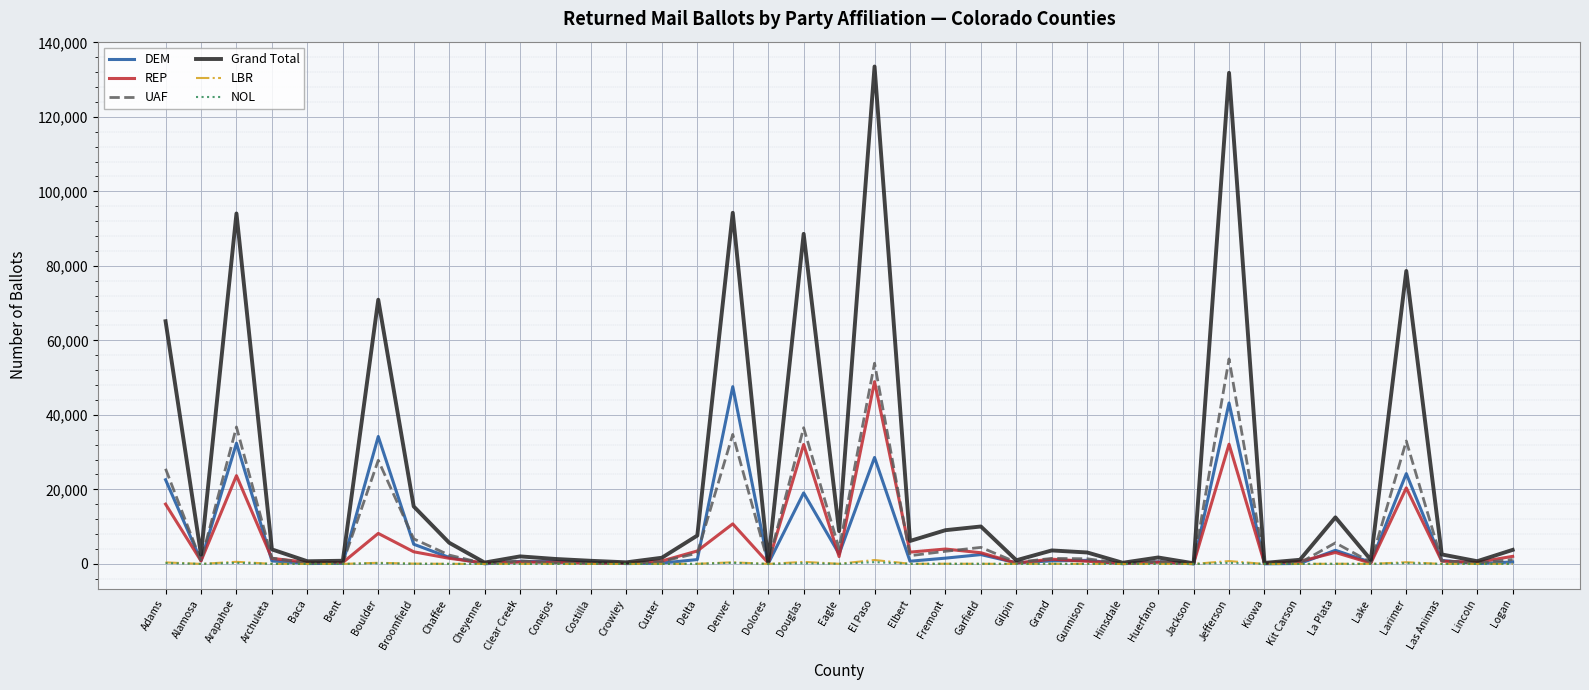

What is the difference between the highest and lowest values at Chaffee?

5670